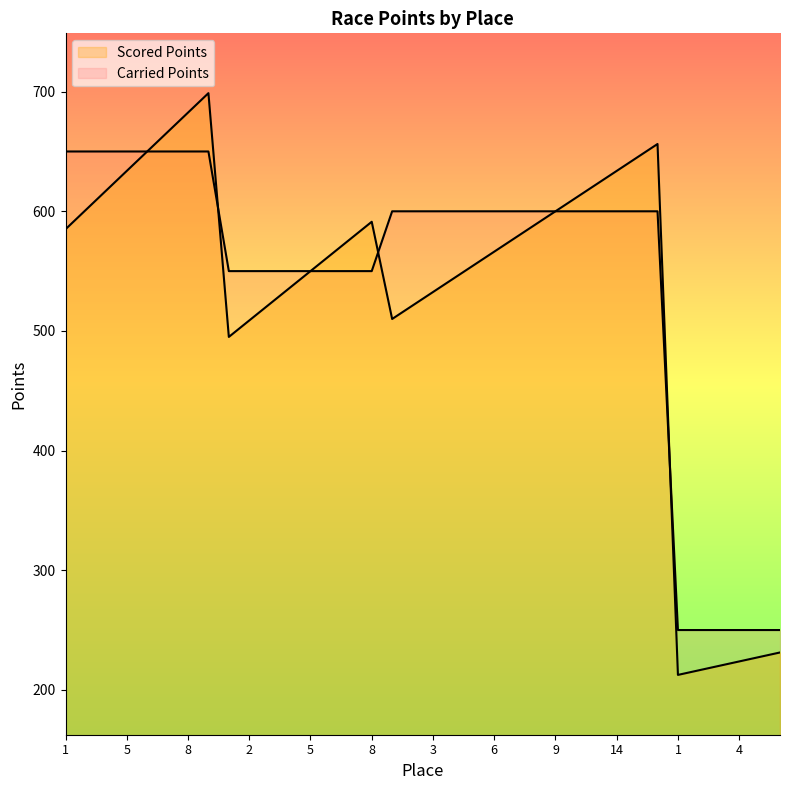

After their last crossing, which series has the higher values: Carried Points or Scored Points?

Carried Points